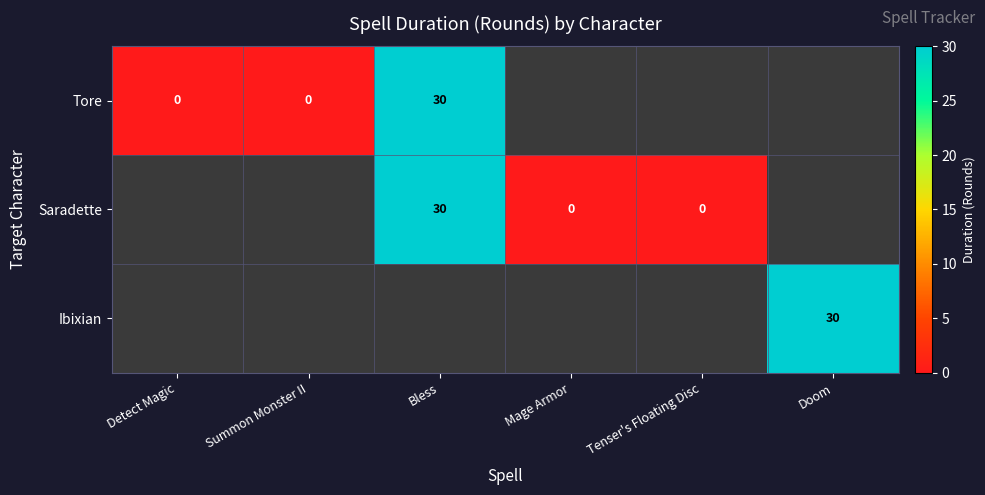

Which category has the highest value across all series?

Bless